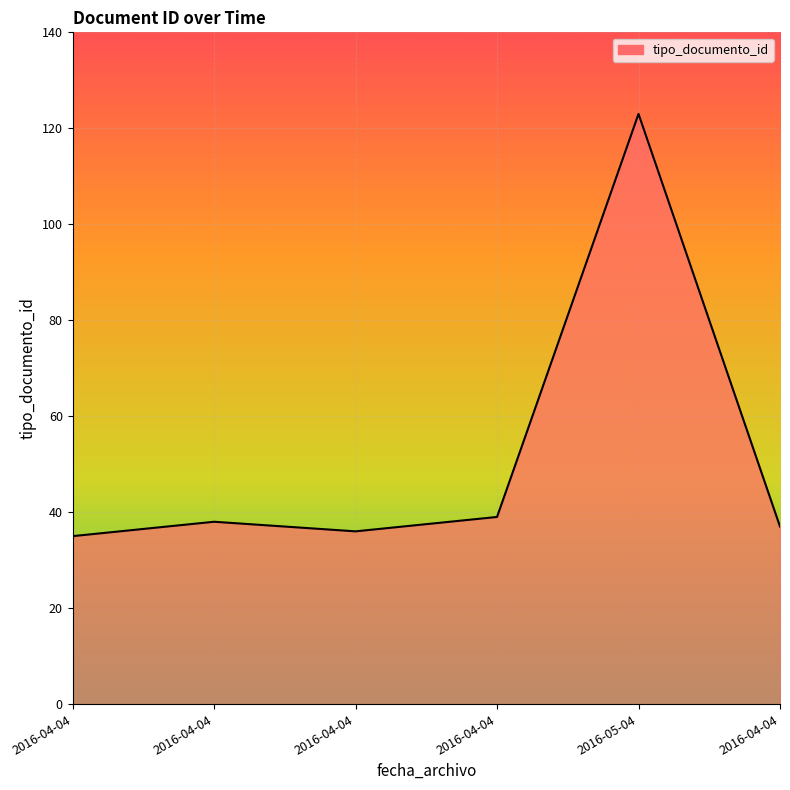

Where is the first local minimum?

2016-04-04